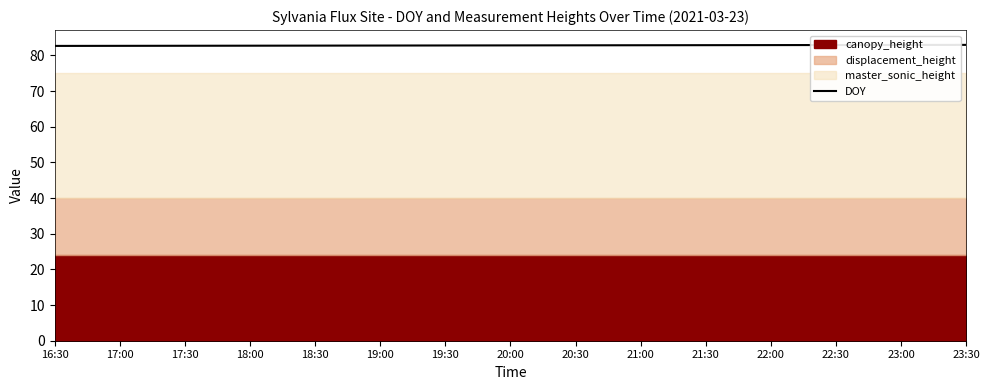

Rank the categories by value from highest to lowest.

23:30, 23:00, 22:30, 22:00, 21:30, 21:00, 20:30, 20:00, 19:30, 19:00, 18:30, 18:00, 17:30, 17:00, 16:30